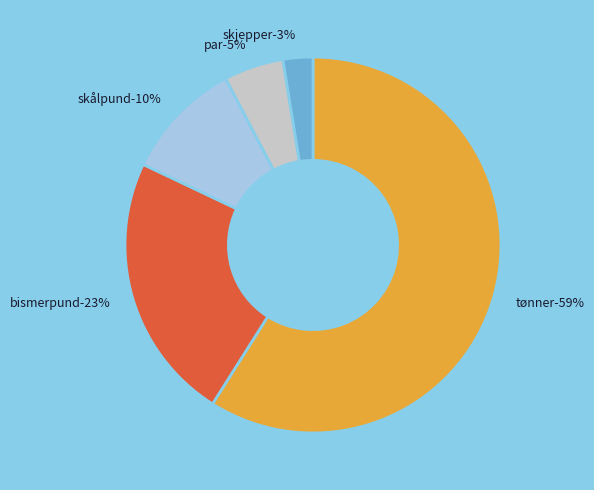

Does any single category account for the majority?

Yes